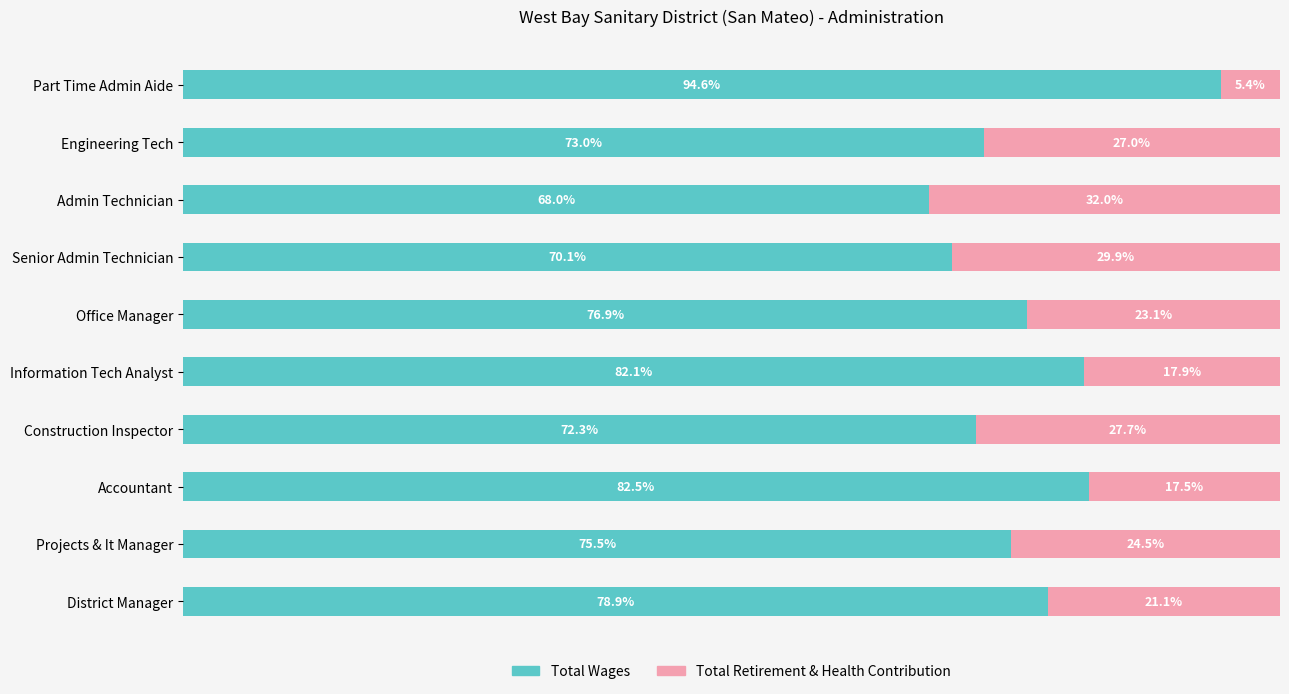

List the labels in order of Total Wages value, largest first.

Part Time Admin Aide, Accountant, Information Tech Analyst, District Manager, Office Manager, Projects & It Manager, Engineering Tech, Construction Inspector, Senior Admin Technician, Admin Technician